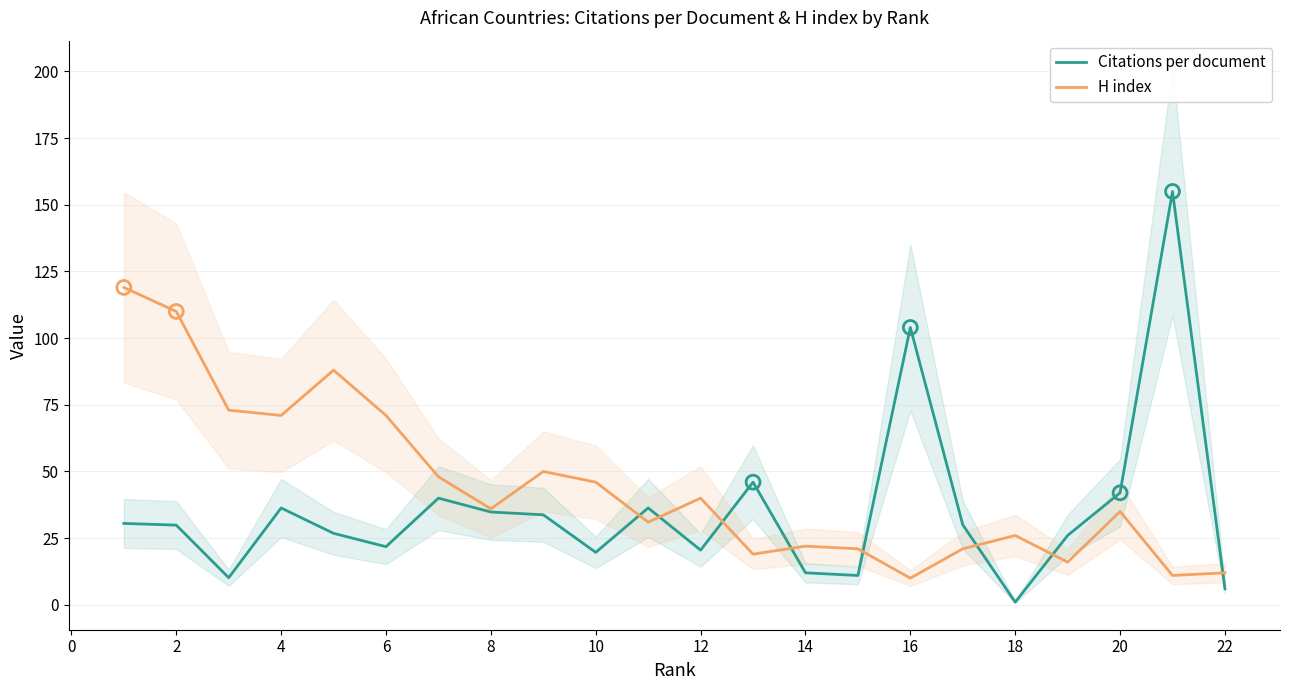

Which series contains the lowest Y value?

Citations per document